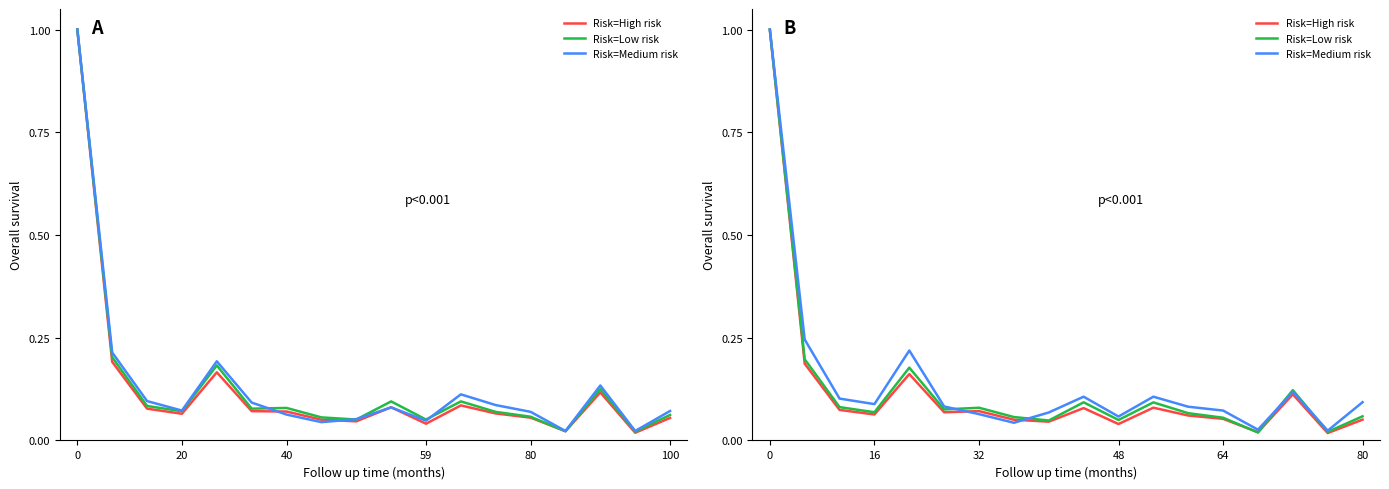

Which series has the largest range (max minus min)?

Risk=High risk